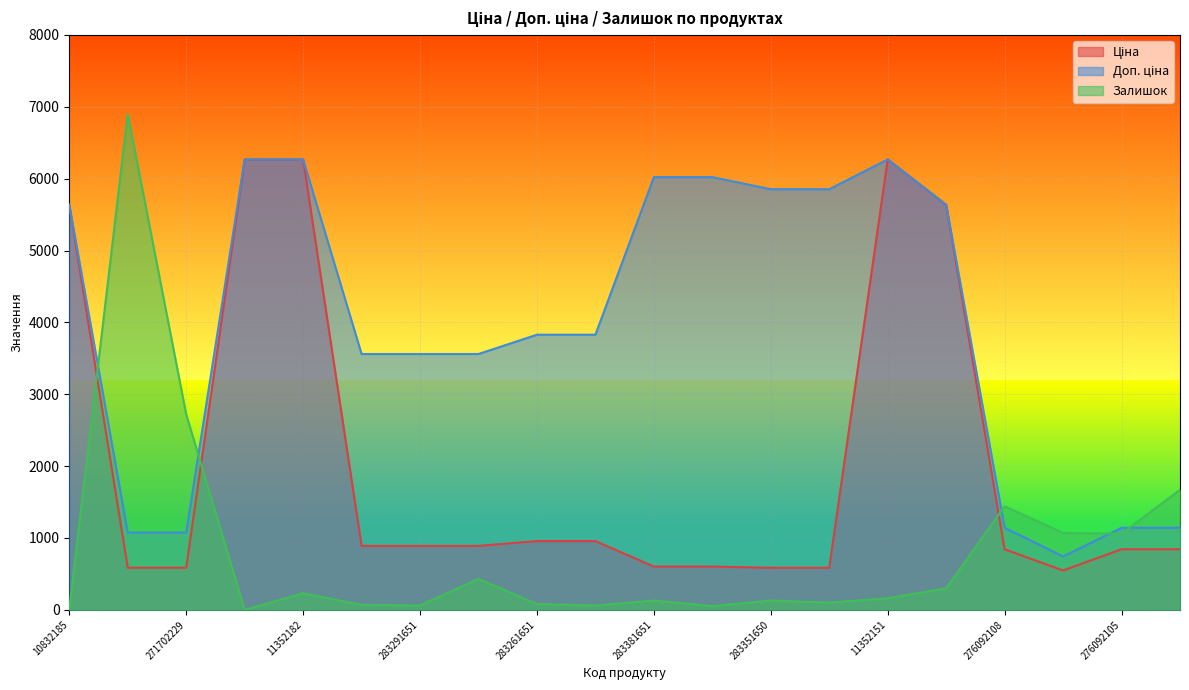

What is the difference between the maximum and minimum values in the Ціна series?

5718.9